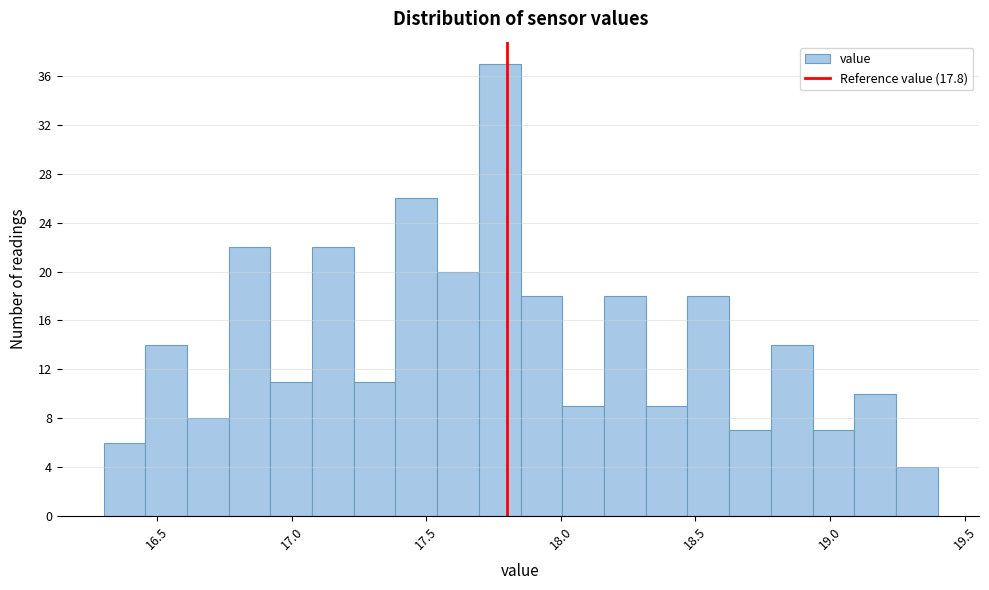

Around what value on the x-axis is the tallest bar? Give the approximate position of its centre, as read against the axis.

17.75